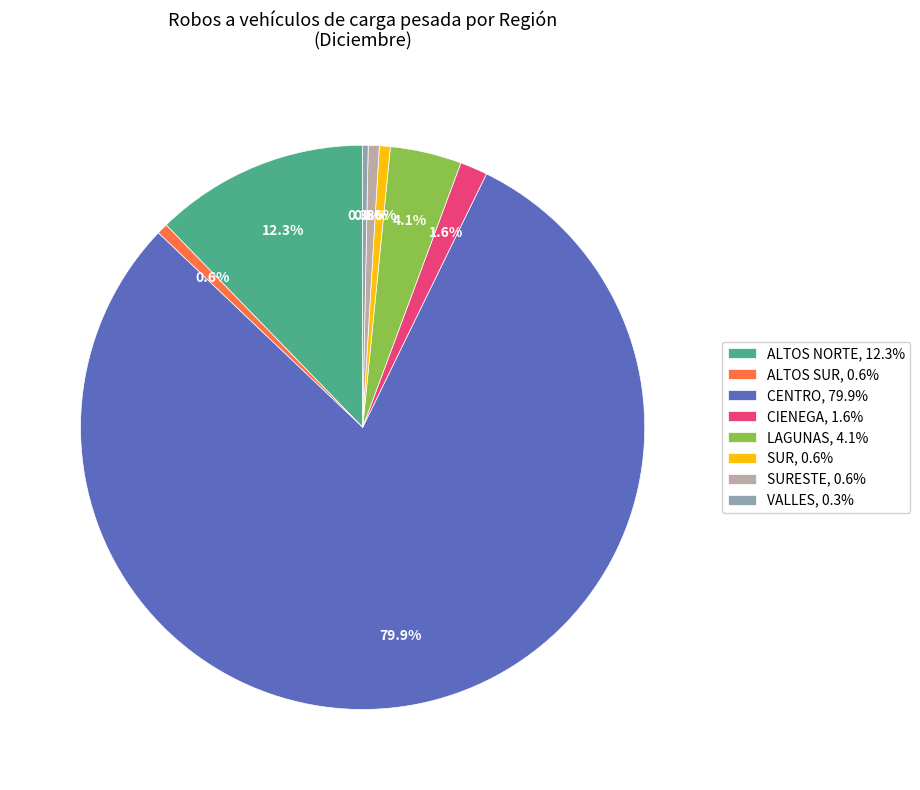

Combined, do ALTOS SUR, 0.6% and CENTRO, 79.9% account for over 50%?

Yes